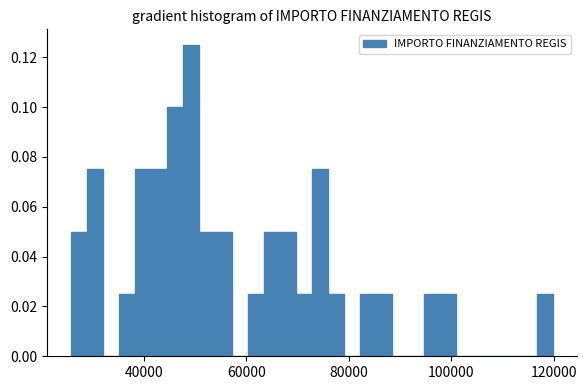

Around what value on the x-axis is the tallest bar? Give the approximate position of its centre, as read against the axis.

50000